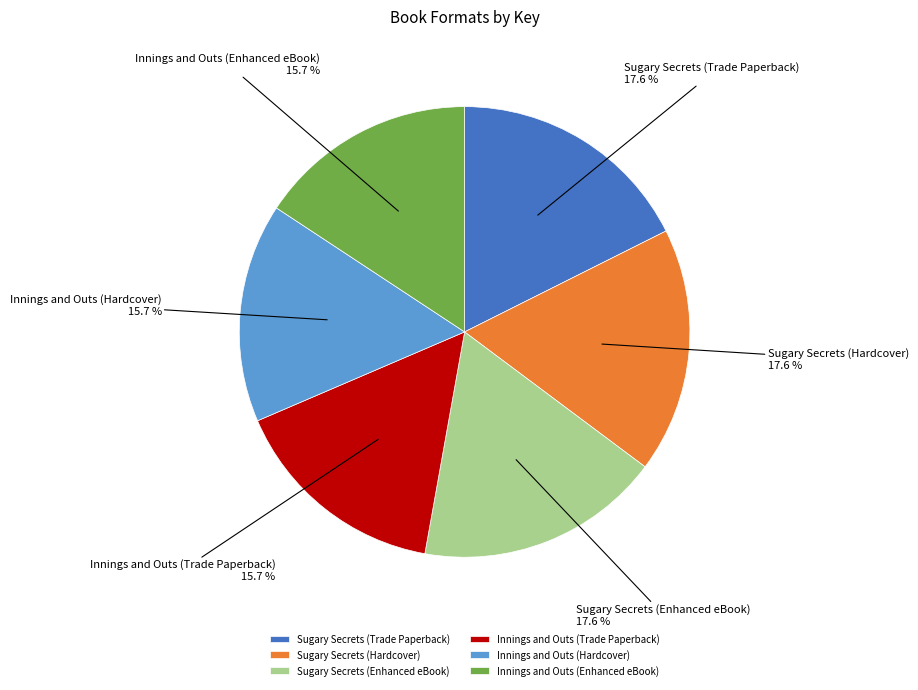

Does Sugary Secrets (Trade Paperback) represent more than half of the total?

No